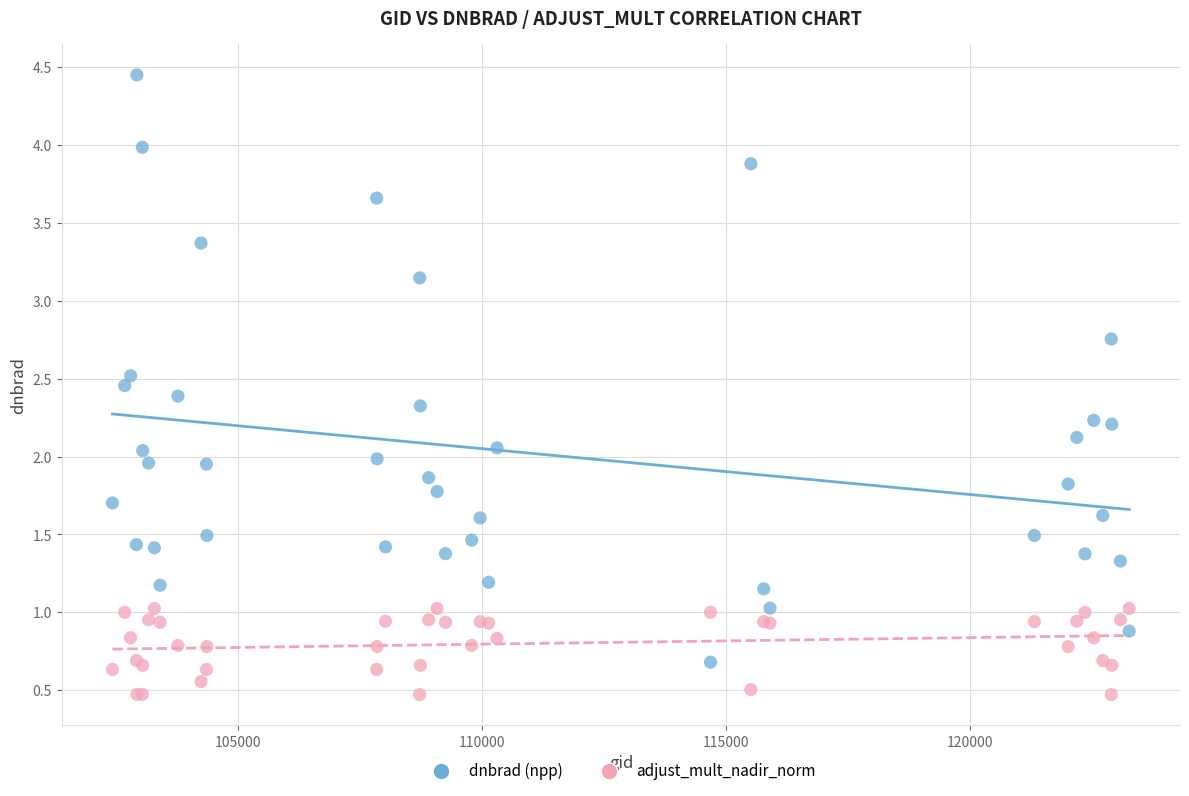

What are all the series names shown in the legend?

dnbrad (npp), adjust_mult_nadir_norm